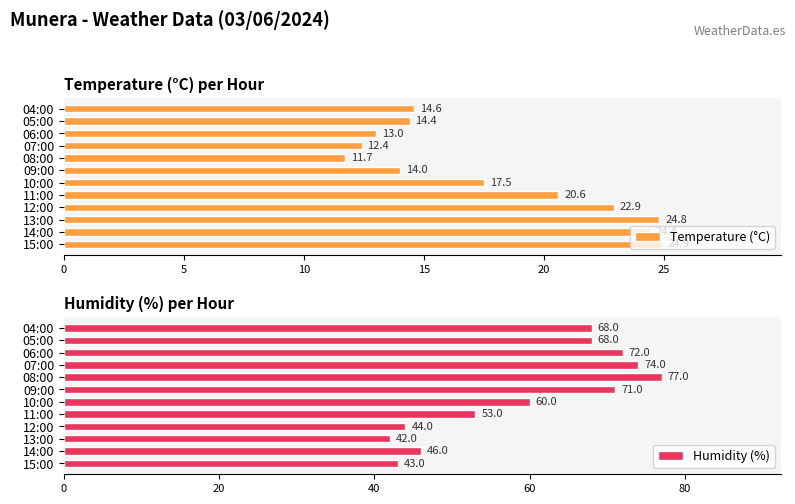

Rank the categories by Temperature (°C) value from highest to lowest.

15:00, 13:00, 14:00, 12:00, 11:00, 10:00, 04:00, 05:00, 09:00, 06:00, 07:00, 08:00